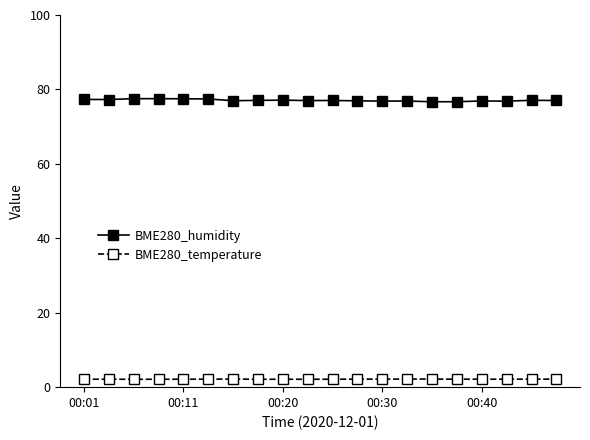

What is the sum of all BME280_temperature values?

42.9